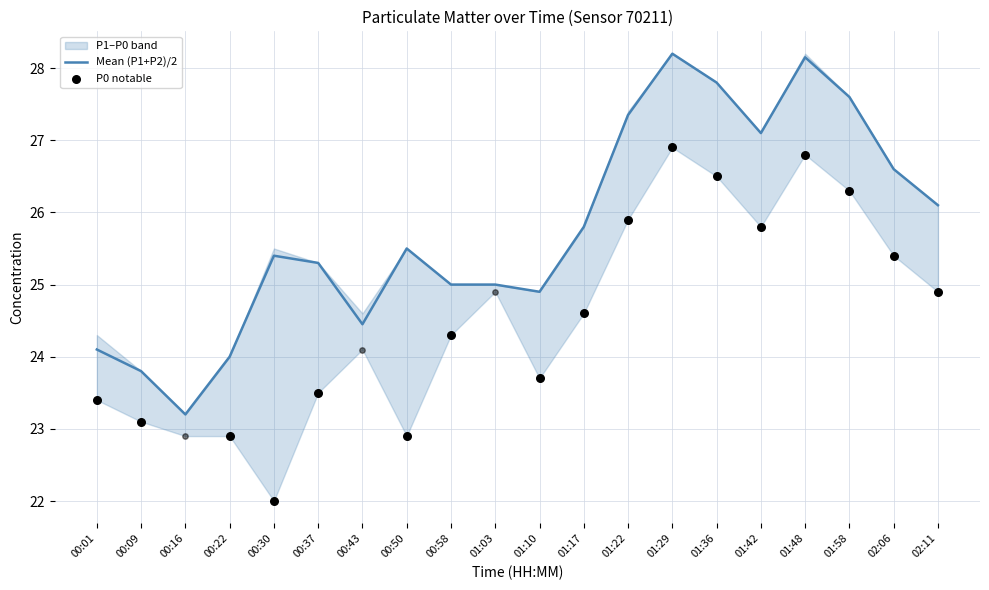

At which category is the sum across all series the highest?

01:29